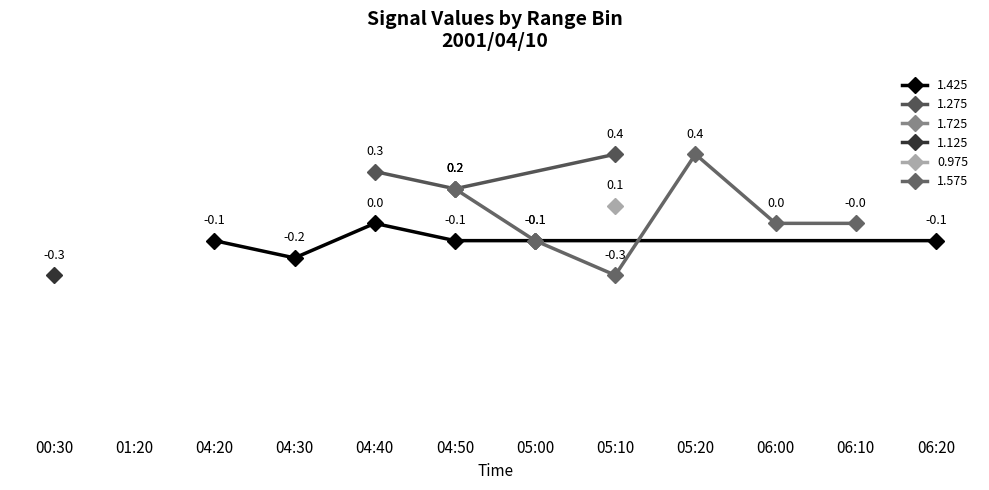

The 0.975 series shows 0.0 at 05:30. True or false?

False